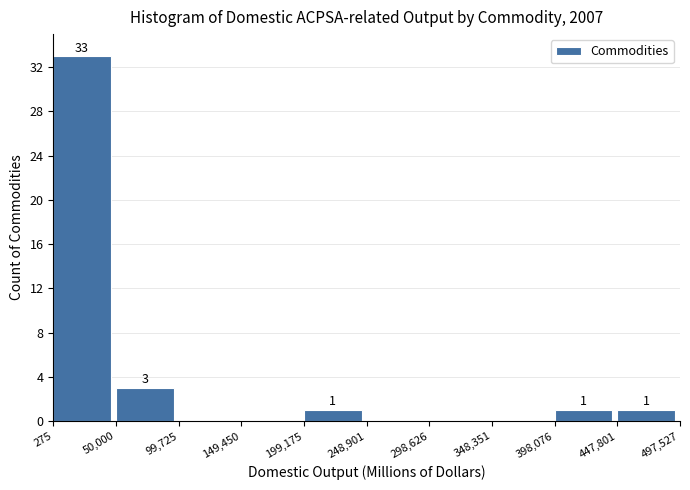

Which range on the x-axis has the tallest bar?

275 to 50,000